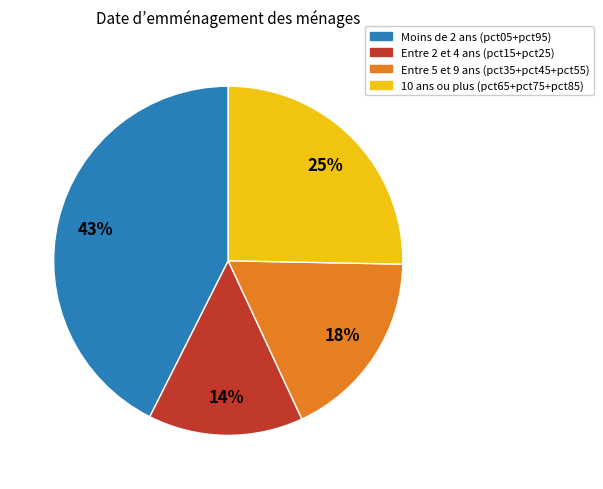

Is there any slice that represents more than half of the pie?

No